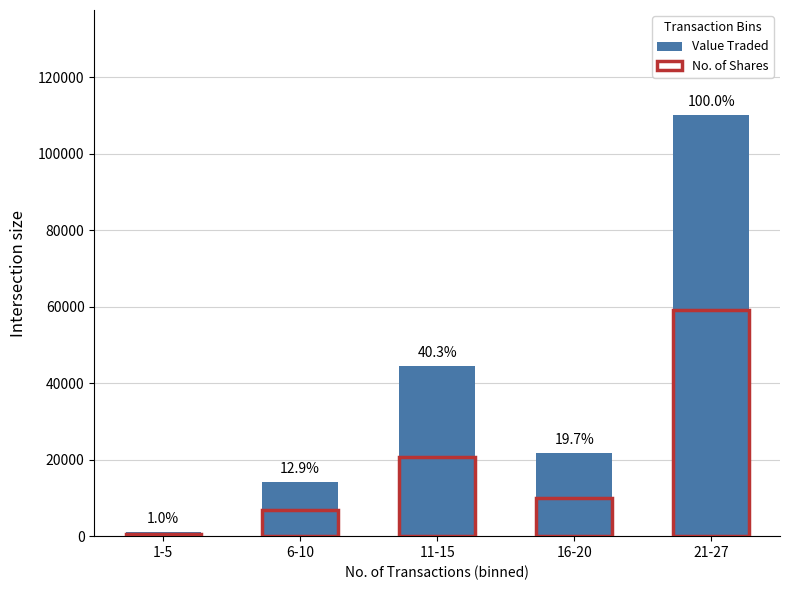

What is the value of the No. of Shares bar at the 1st from the left?

535